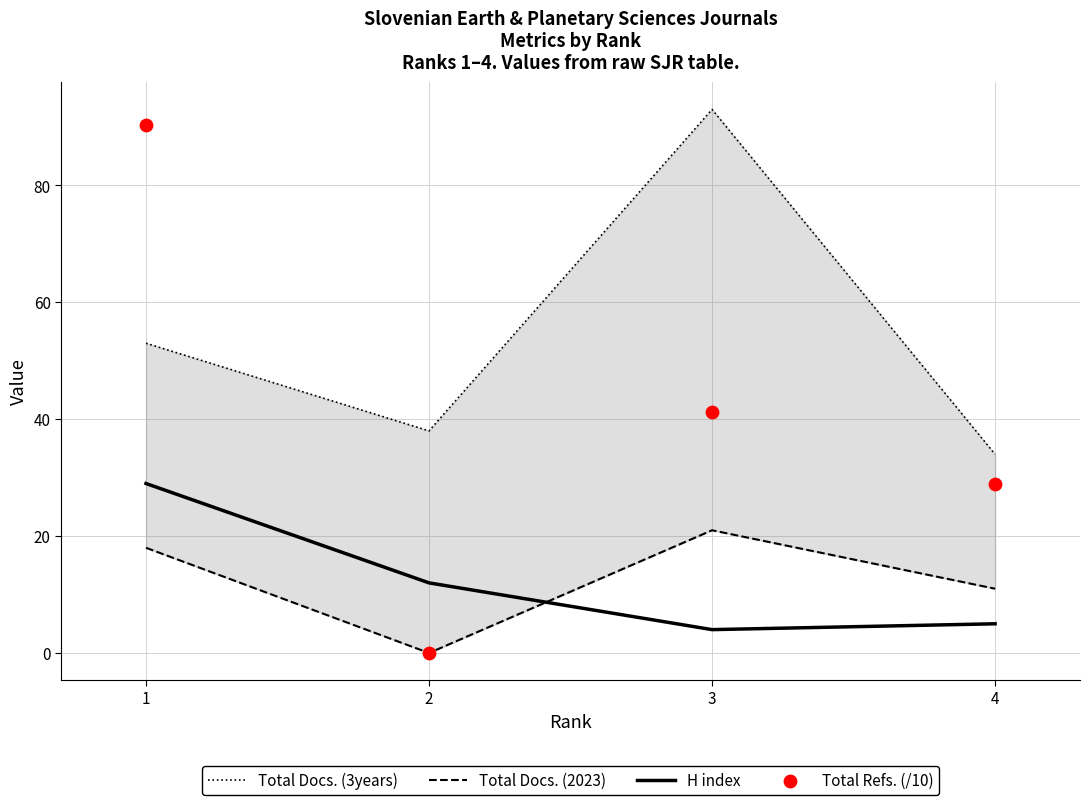

What are all the series names shown in the legend?

Total Docs. (3years), Total Docs. (2023), H index, Total Refs. (/10)